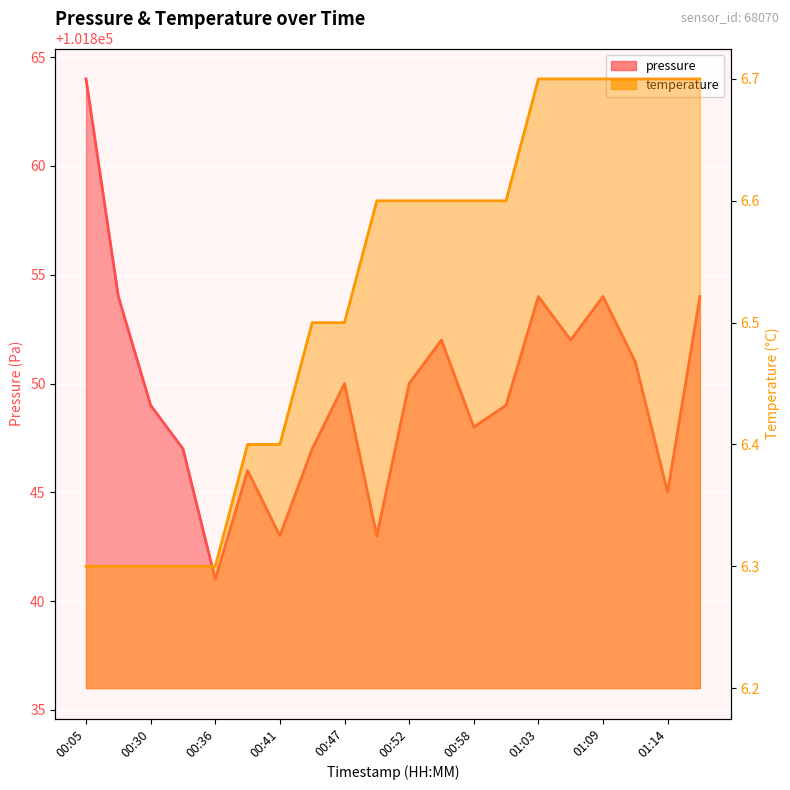

Does the chart display data point markers on the line(s)?

No